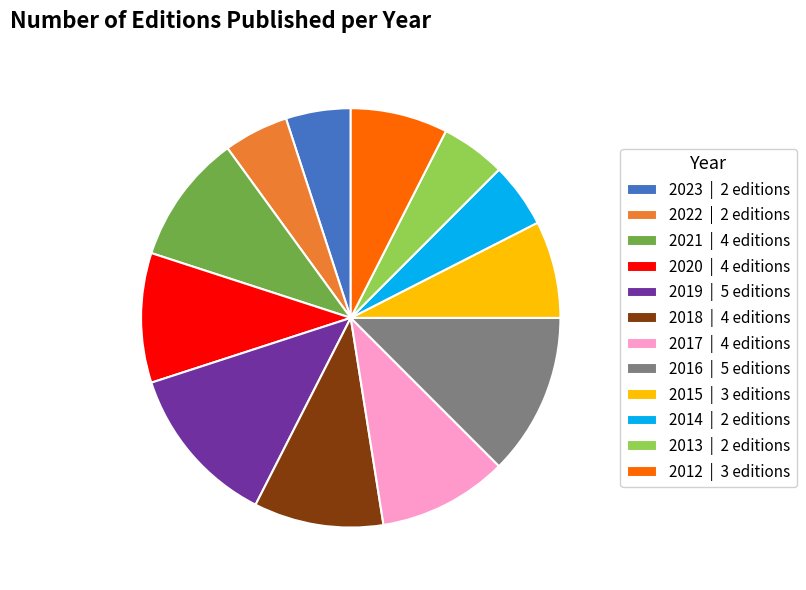

Do 2022 | 2 editions and 2014 | 2 editions together represent more than half of the pie?

No